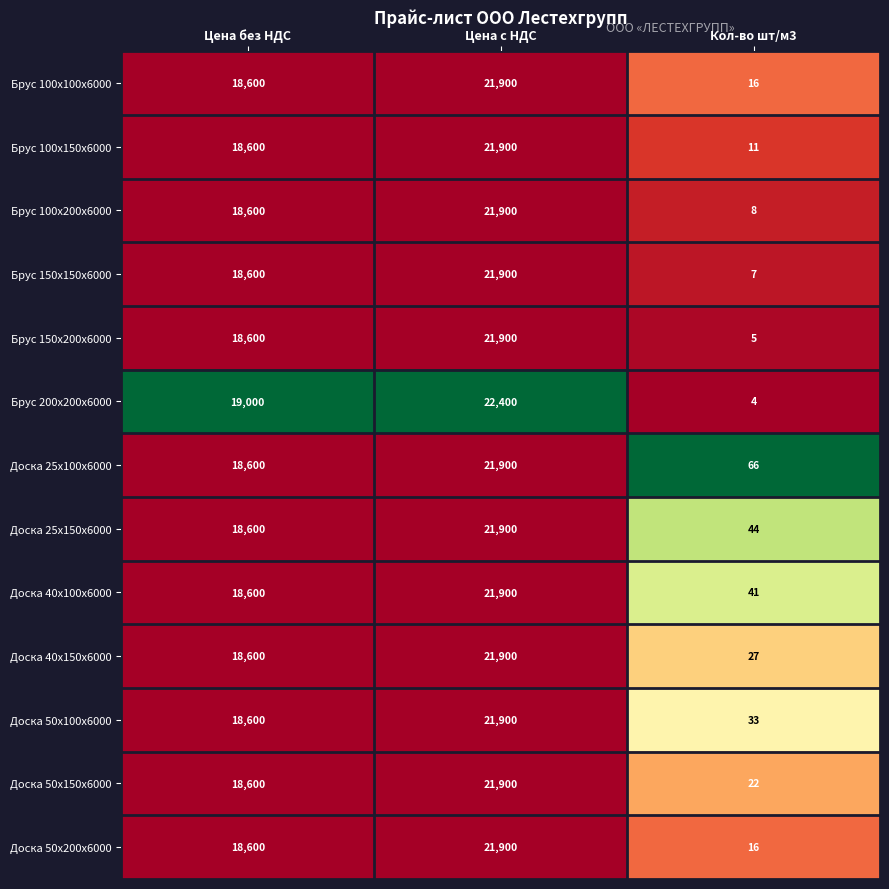

What is the total value across all series at Цена с НДС?

285200